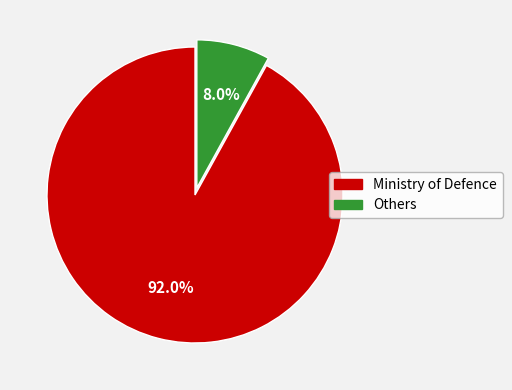

Is there a majority slice in this chart?

Yes